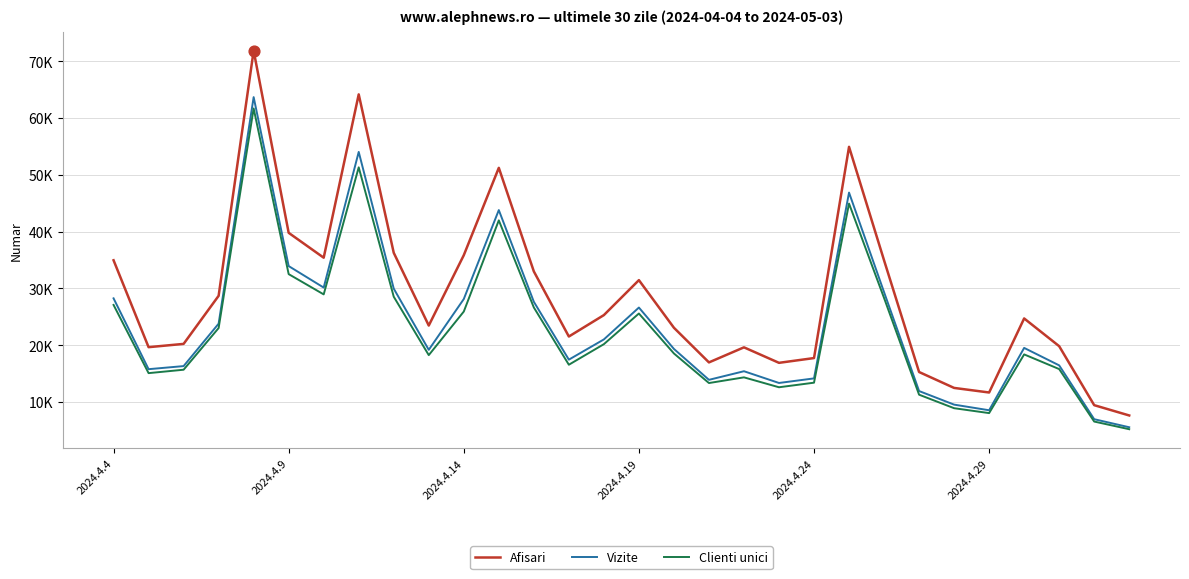

At how many categories does at least one series exceed 31462?

11